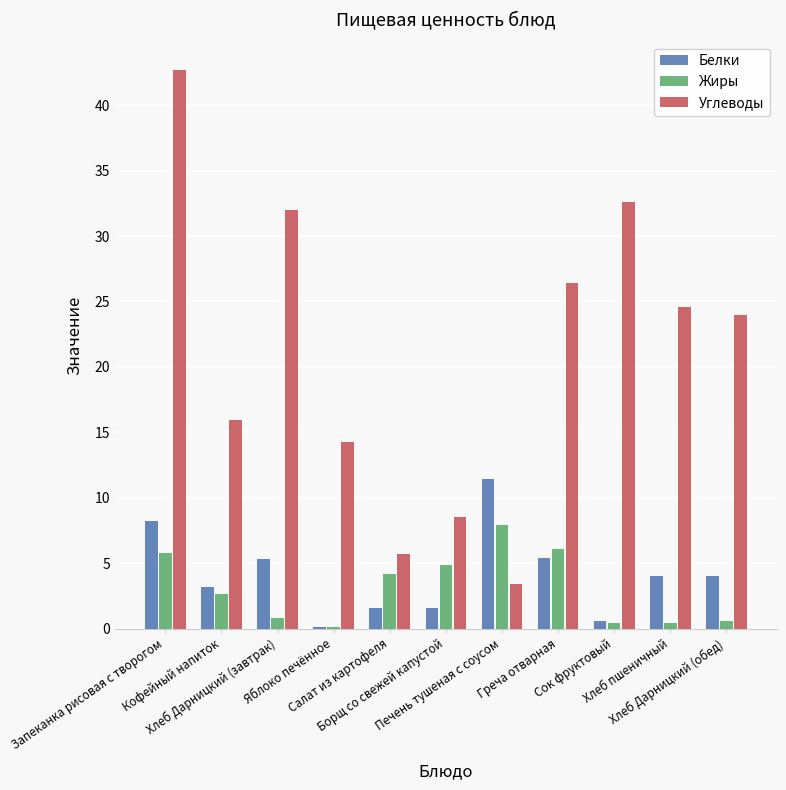

Which series has the largest total across all categories?

Углеводы